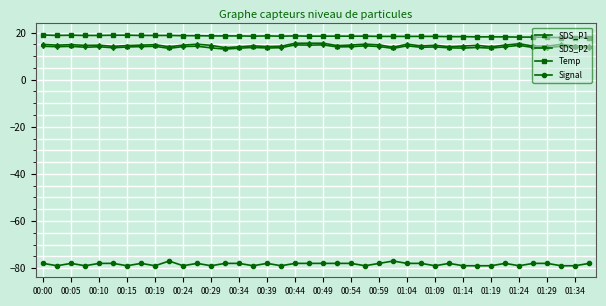

What is the value of the Signal point at the 2nd from the left?

-79.0